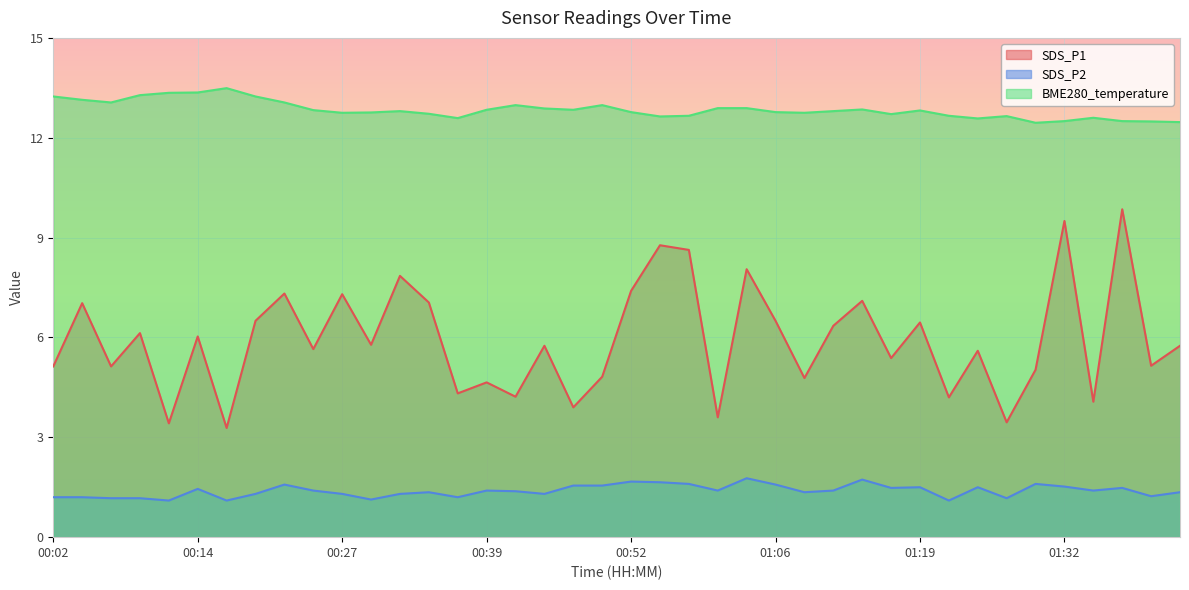

In SDS_P1, how many points are higher than both neighbors (excluding endpoints)?

15